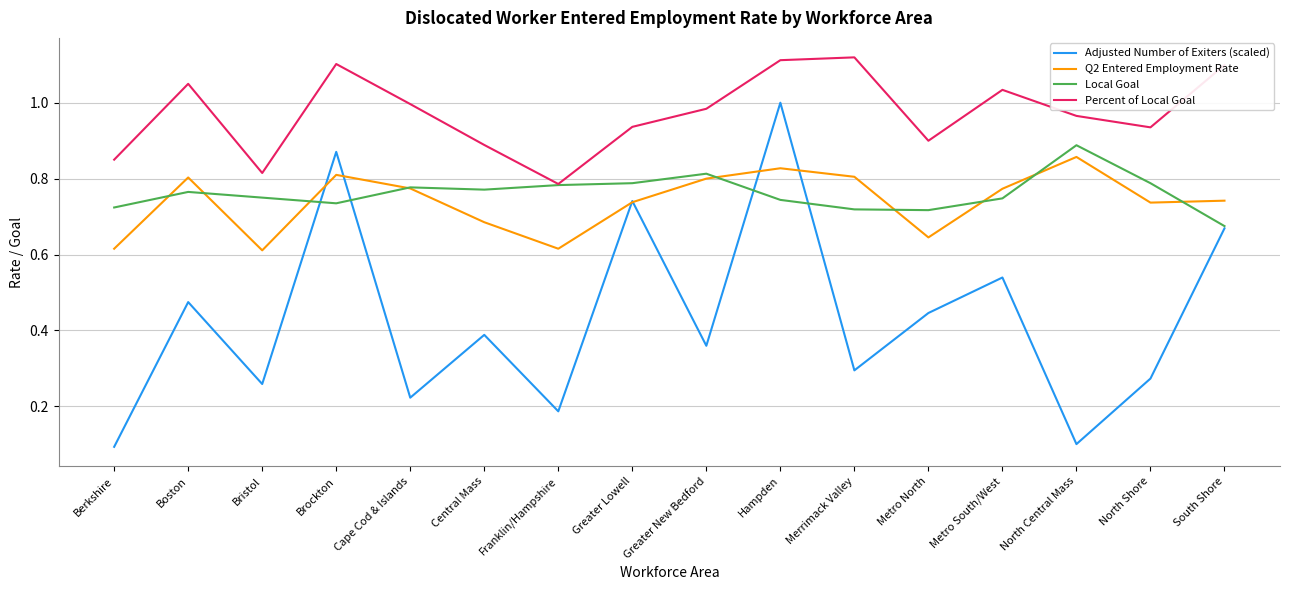

Is it true that Q2 Entered Employment Rate equals 0.8 at Greater New Bedford?

True